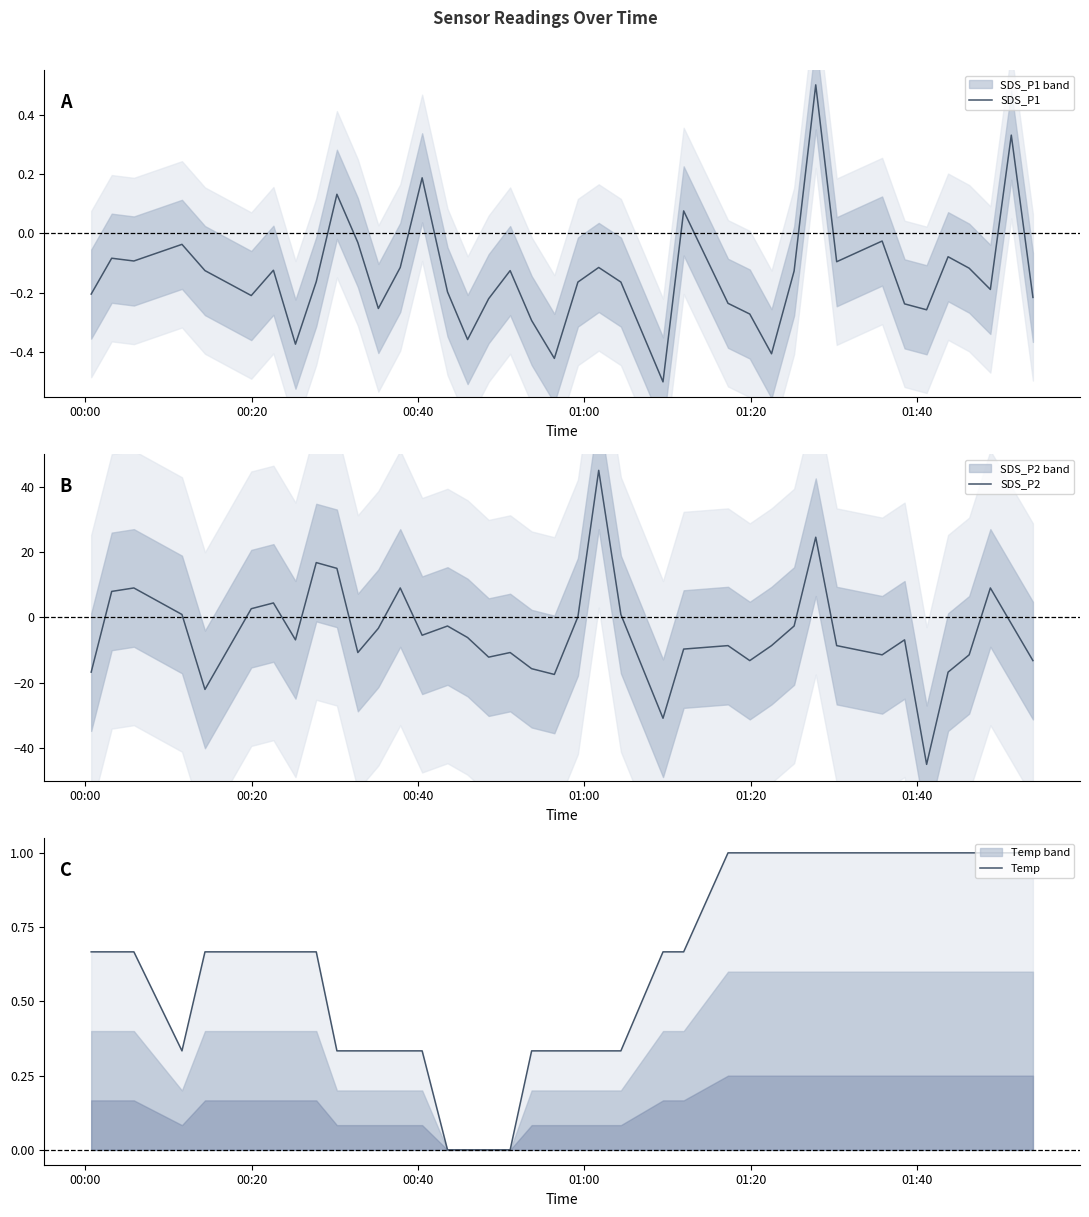

How many values in the SDS_P1 series are below 0?

34